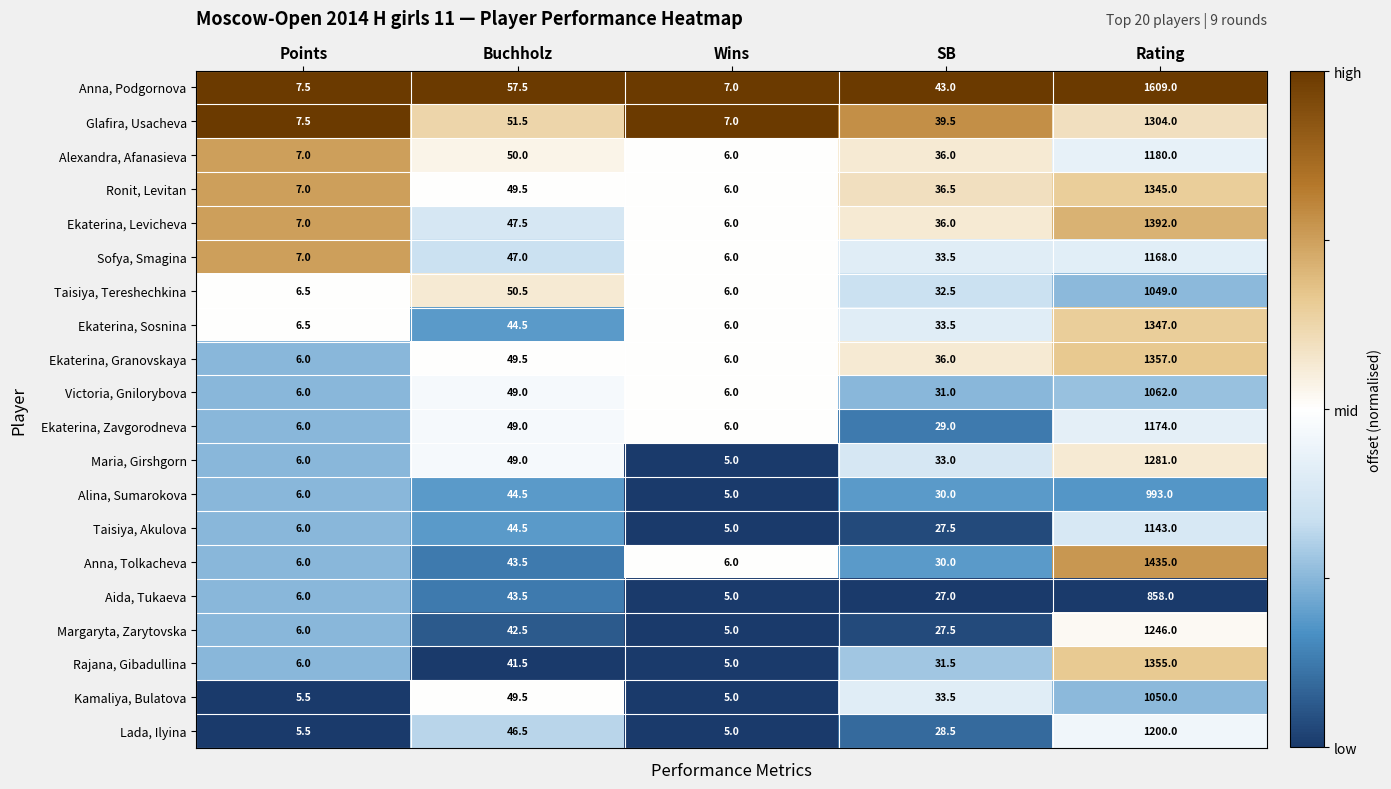

What is the difference between the Ekaterina, Levicheva values at Buchholz and Rating?

1344.5